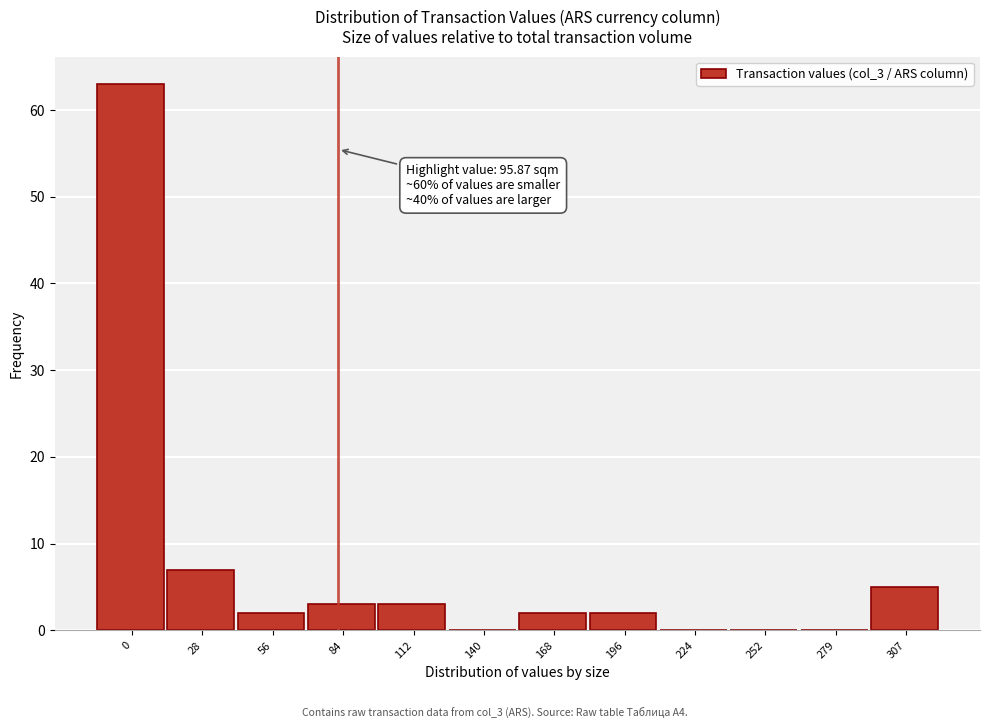

Reading left to right, transcribe all the data shown in this chart.

0=63	28=7	56=2	84=3	112=3	140=0	168=2	196=2	224=0	252=0	279=0	307=5